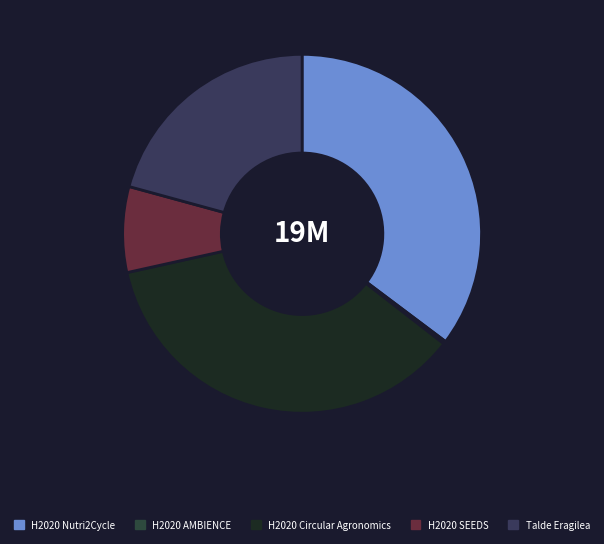

Which category has the smallest portion of the pie?

H2020 AMBIENCE